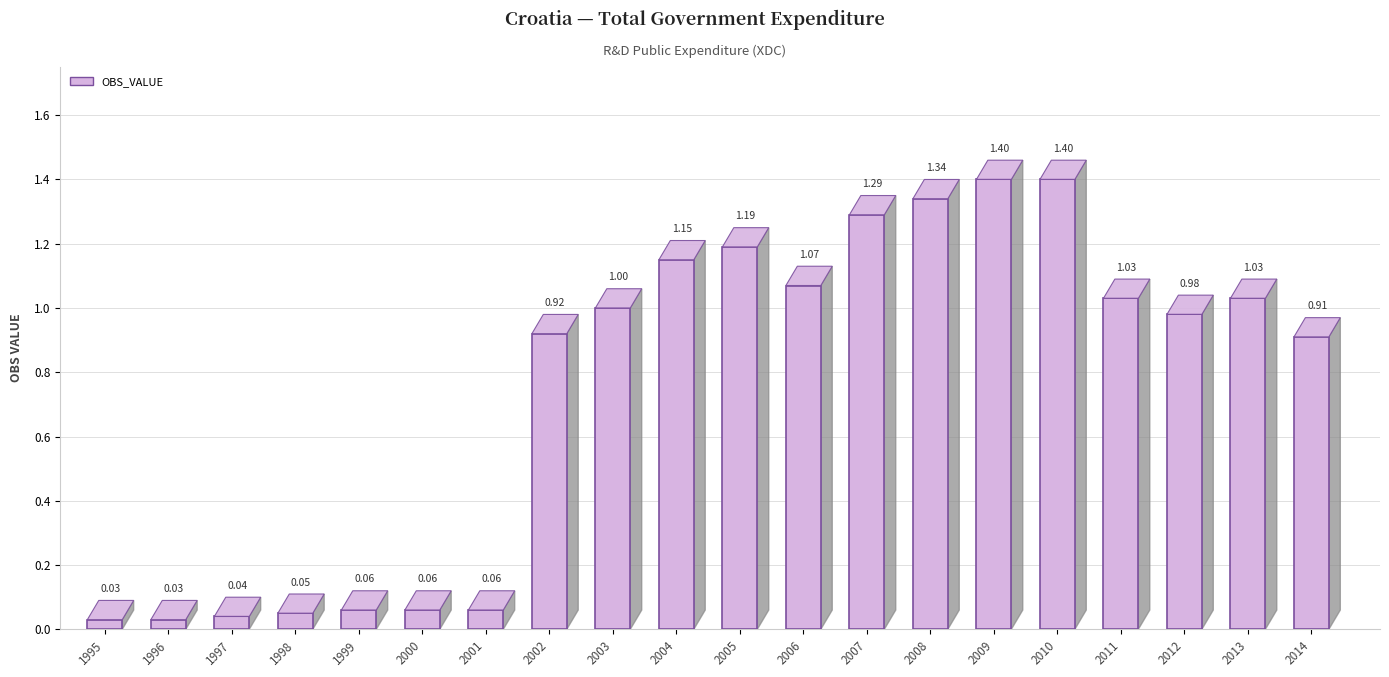

Reading left to right, what are all the values shown in this chart?

0.0	0.0	0.0	0.1	0.1	0.1	0.1	0.9	1.0	1.1	1.2	1.1	1.3	1.3	1.4	1.4	1.0	1.0	1.0	0.9